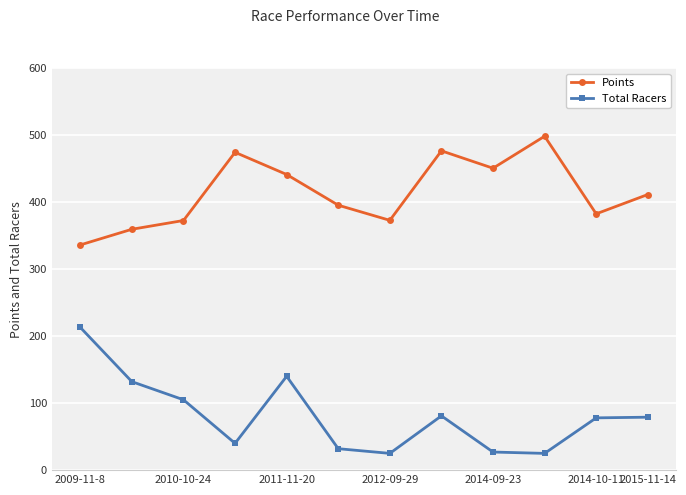

List the series in order of their peak value, lowest first.

Total Racers, Points